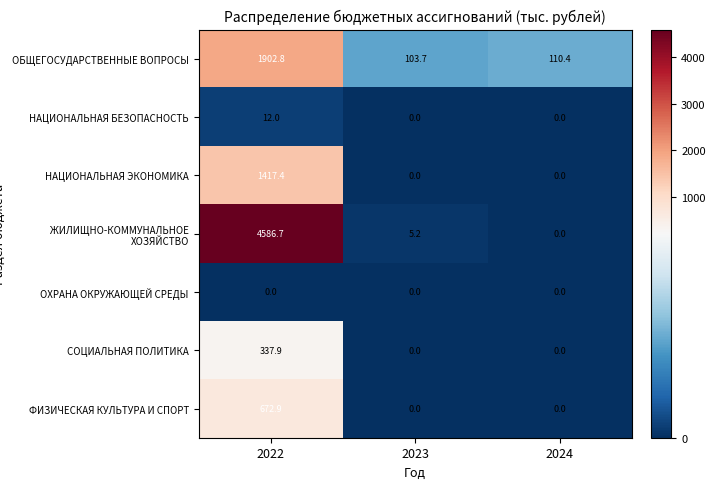

What is the total value across all series at 2023?

108.9